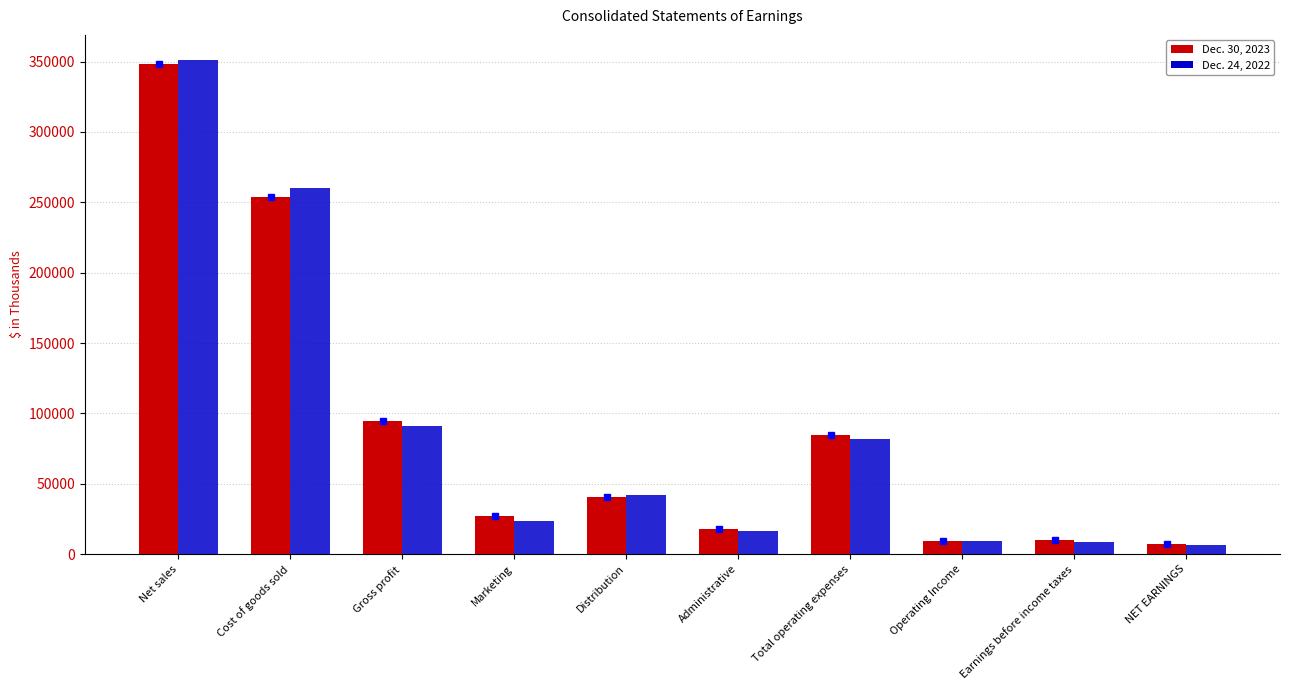

Is it true that Dec. 24, 2022 equals 260488 at Cost of goods sold?

True